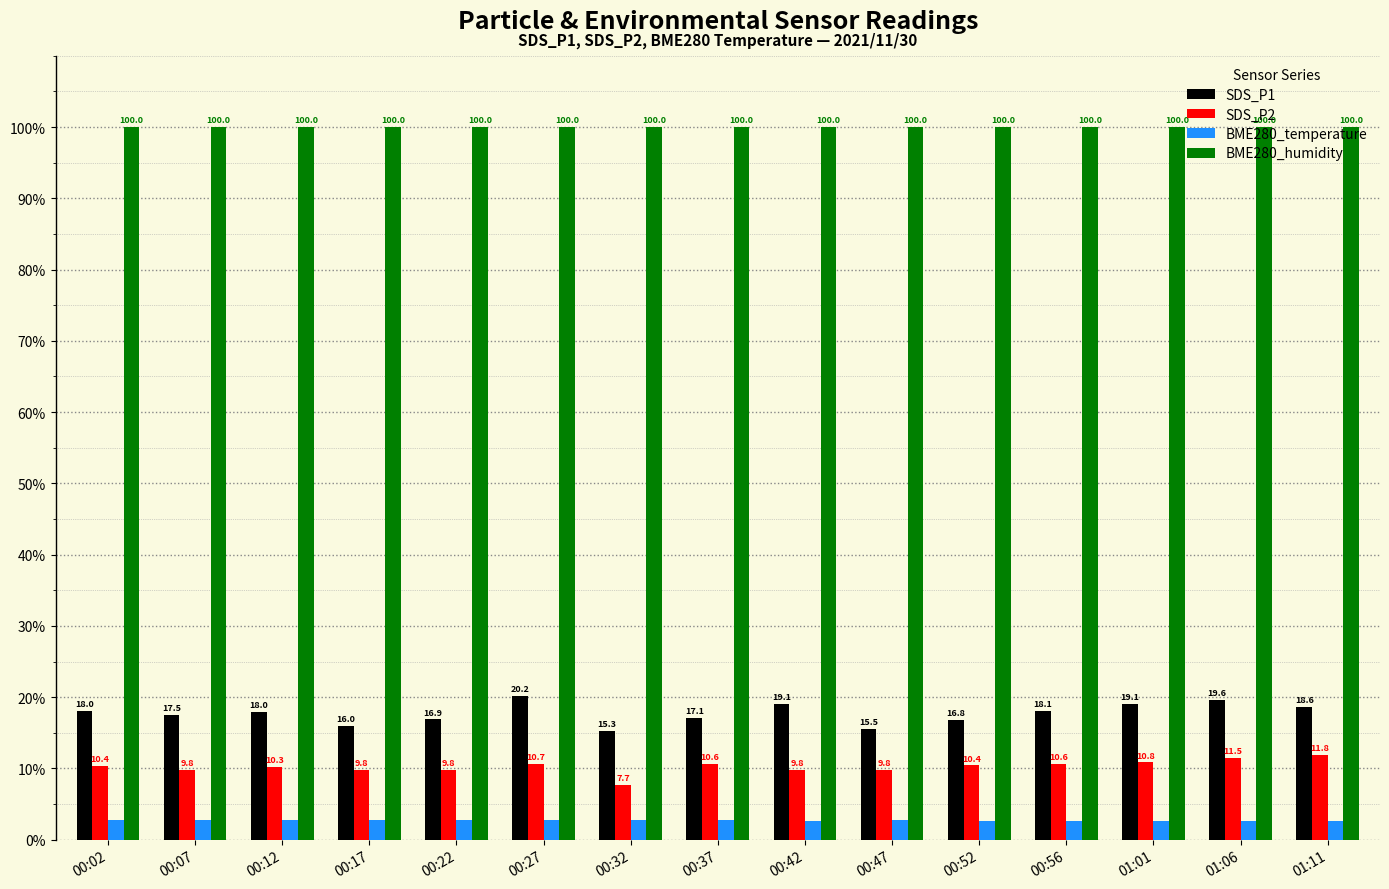

What is the minimum value for BME280_humidity?

100.0